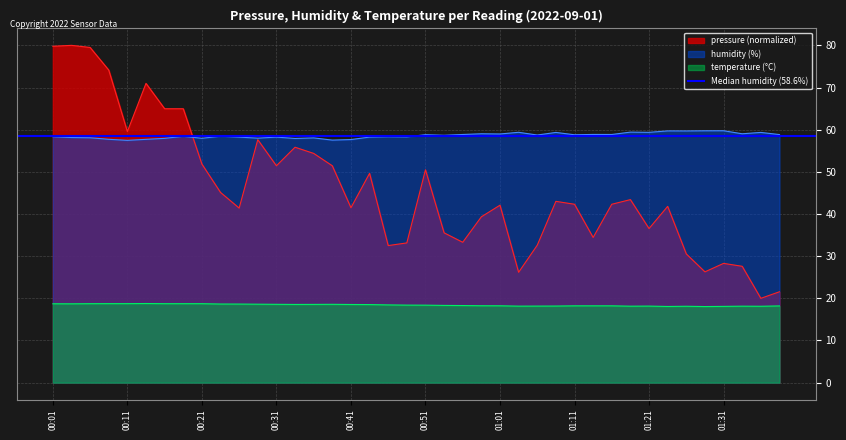

What position from the left is 00:58?

24